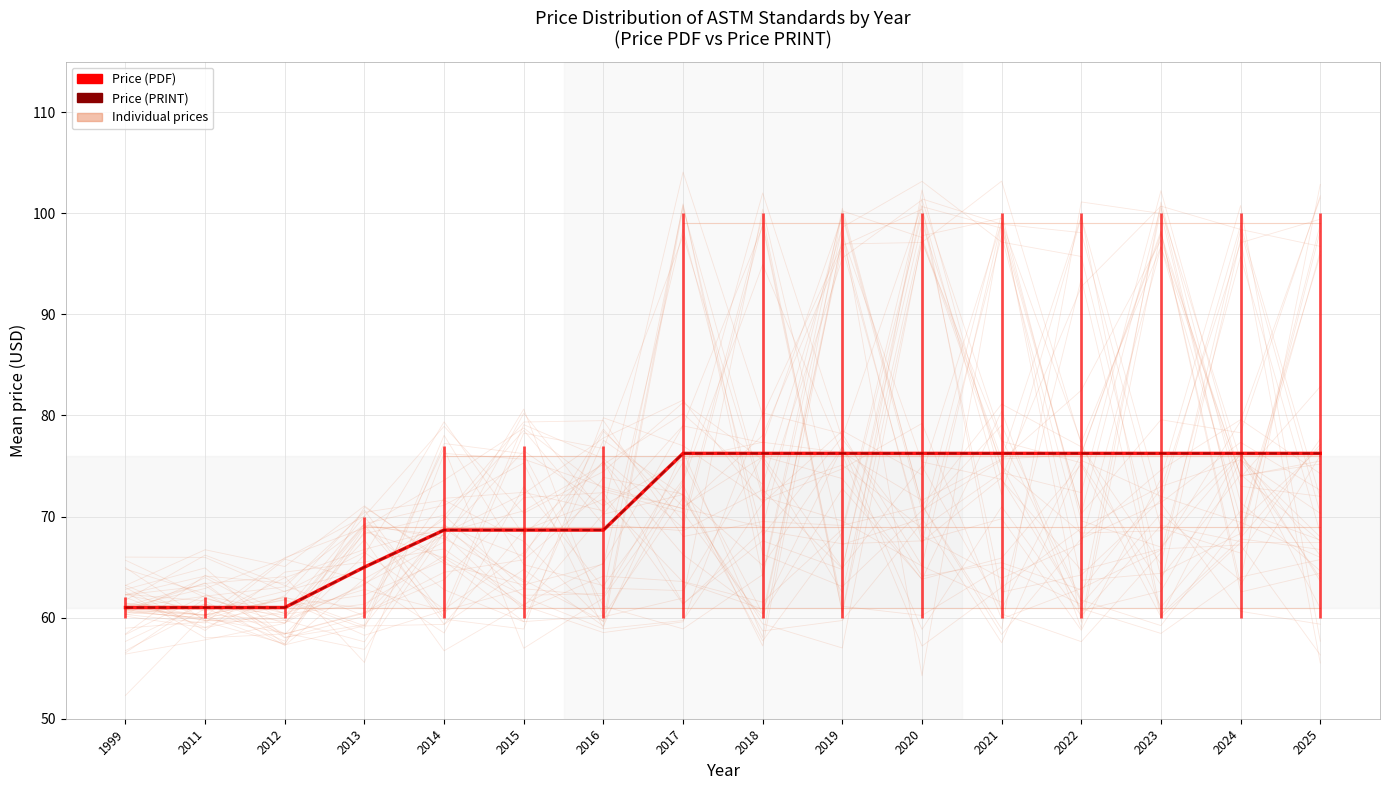

What is the difference between the second highest and second lowest values in the Price (PRINT) series?

15.2